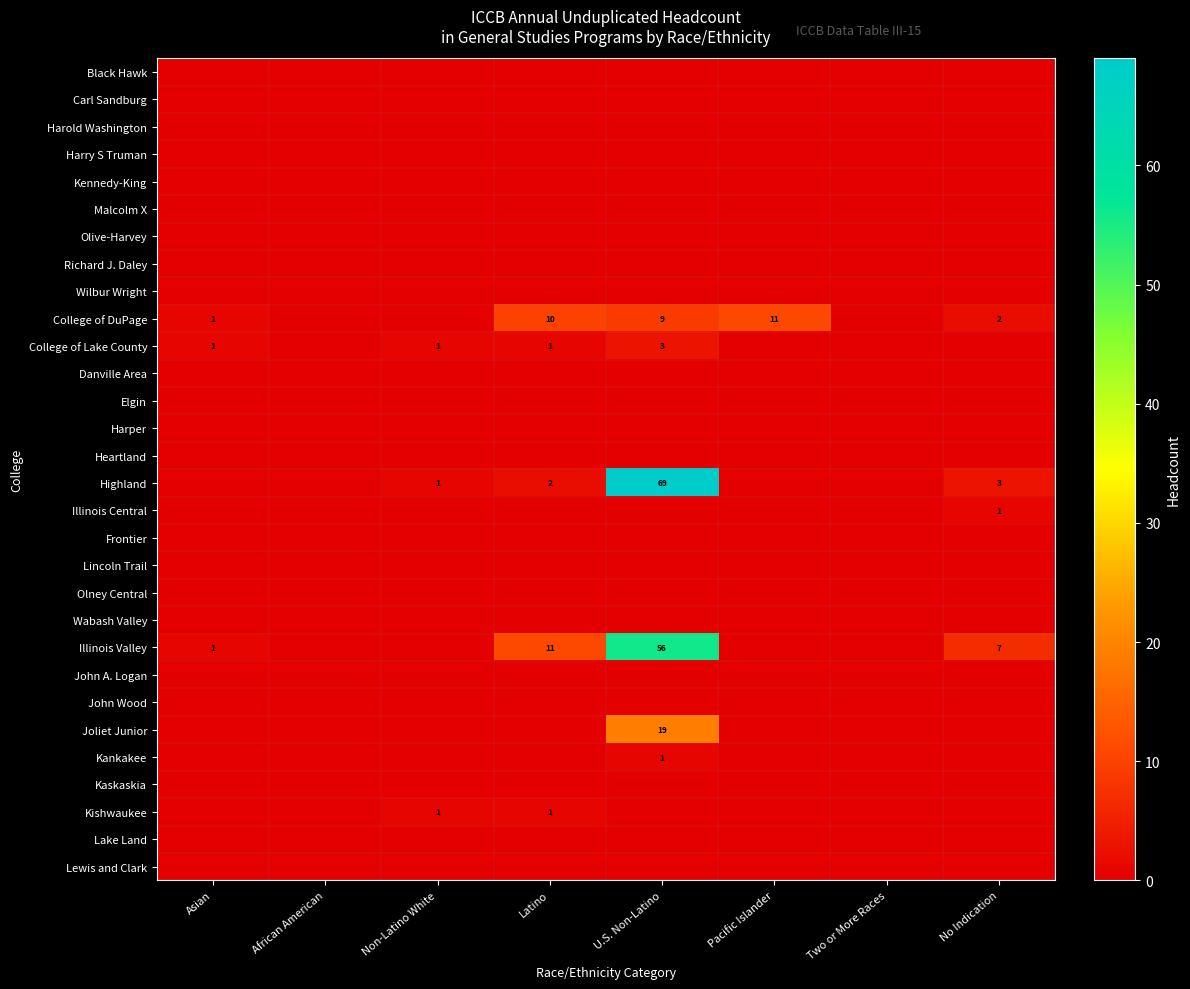

Rank the series at Pacific Islander from highest to lowest value.

College of DuPage, Black Hawk, Carl Sandburg, Harold Washington, Harry S Truman, Kennedy-King, Malcolm X, Olive-Harvey, Richard J. Daley, Wilbur Wright, College of Lake County, Danville Area, Elgin, Harper, Heartland, Highland, Illinois Central, Frontier, Lincoln Trail, Olney Central, Wabash Valley, Illinois Valley, John A. Logan, John Wood, Joliet Junior, Kankakee, Kaskaskia, Kishwaukee, Lake Land, Lewis and Clark